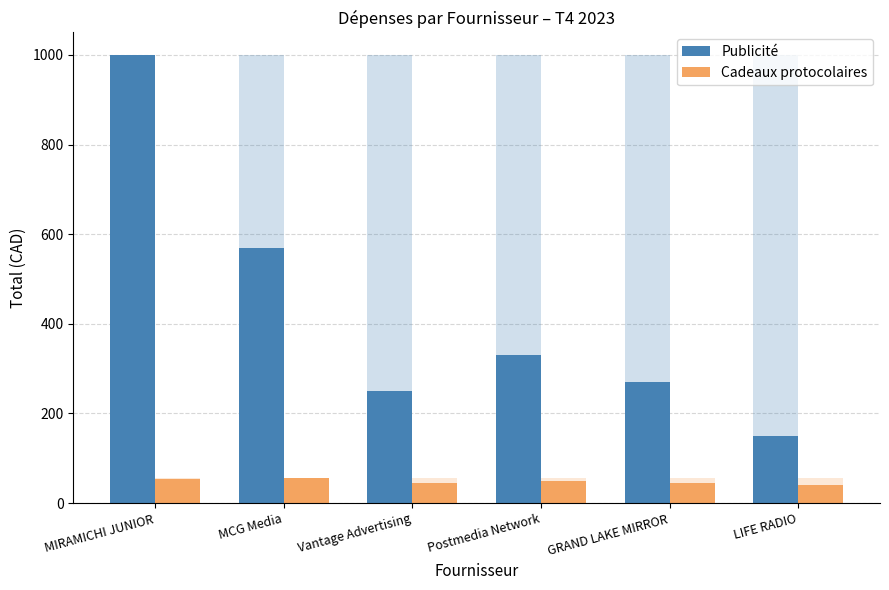

What is the average value of the Publicité series?

428